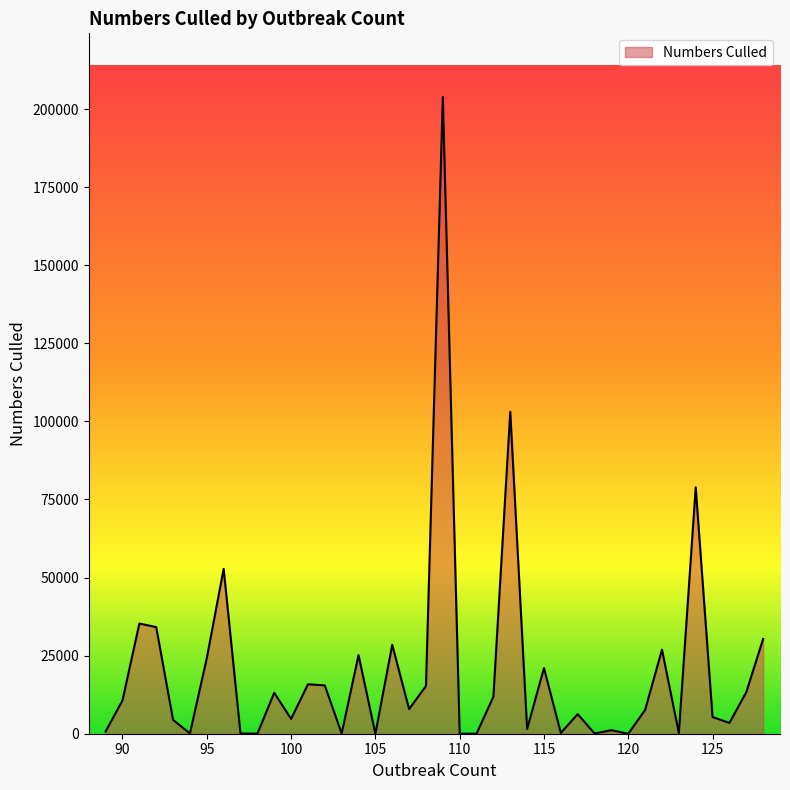

What is the maximum value shown in the chart?

203859